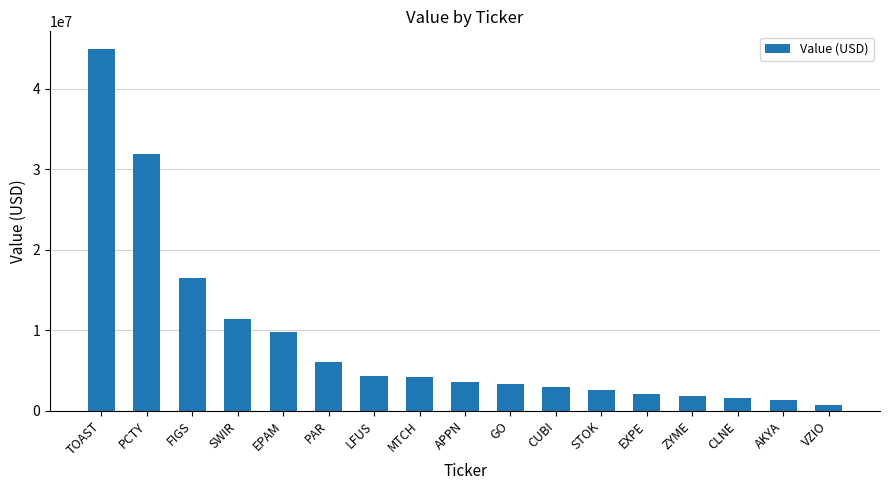

What value does the data have at SWIR?

11342000